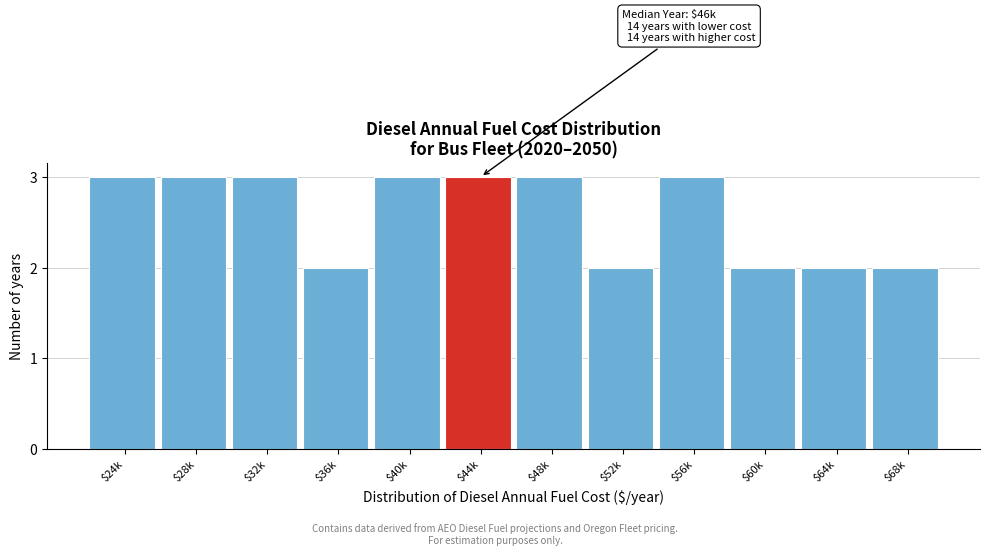

Reading left to right, transcribe all the data shown in this chart.

3	3	3	2	3	3	3	2	3	2	2	2